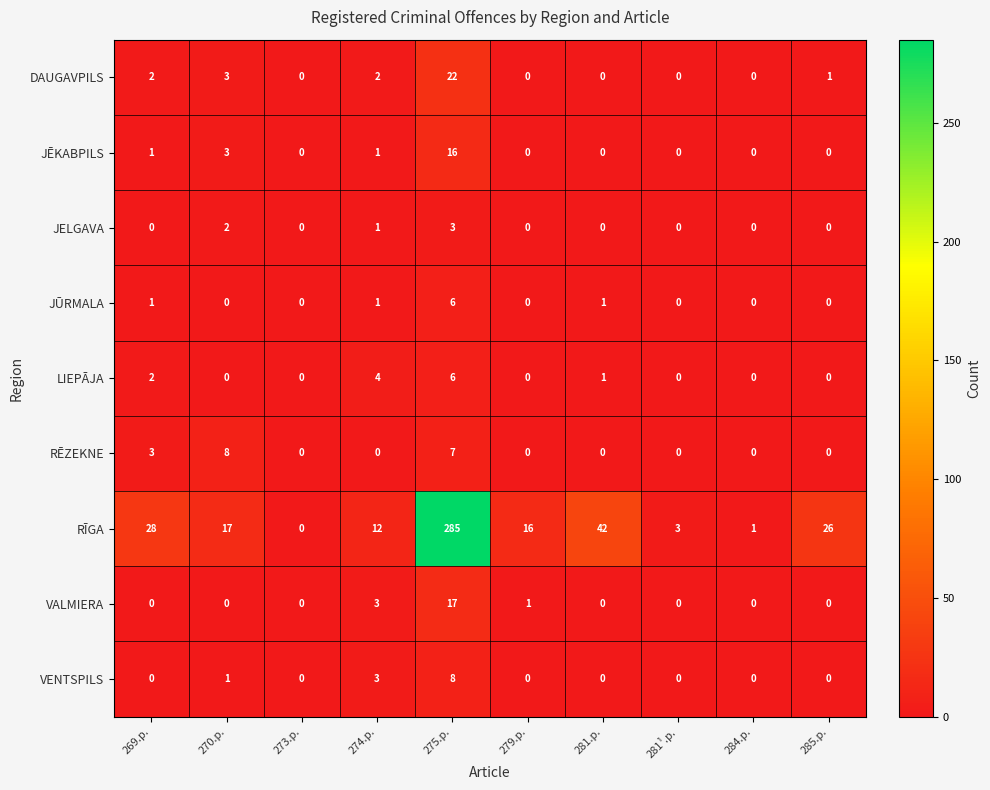

At which category is the sum across all series the highest?

275.p.